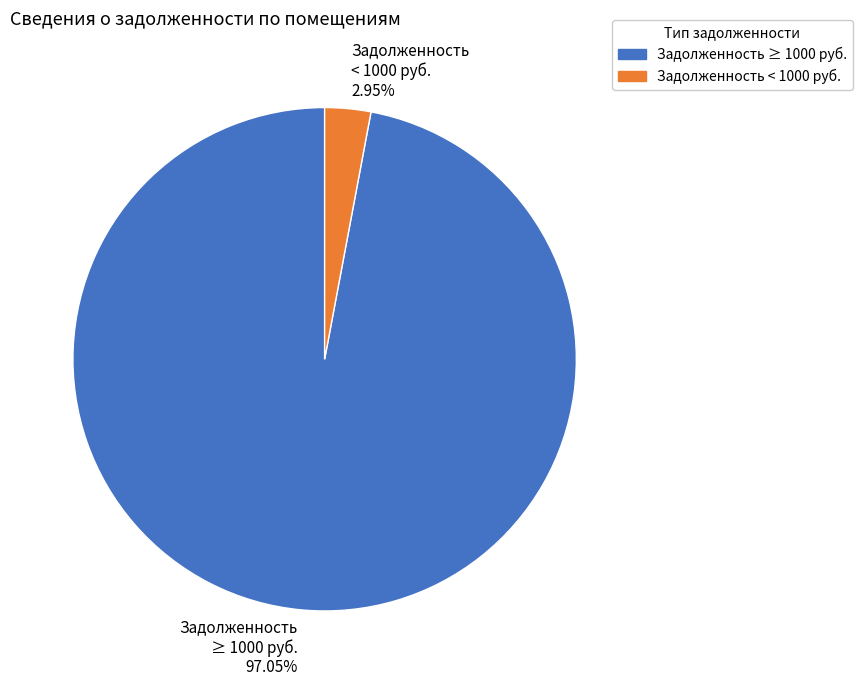

Does any single category account for the majority?

Yes